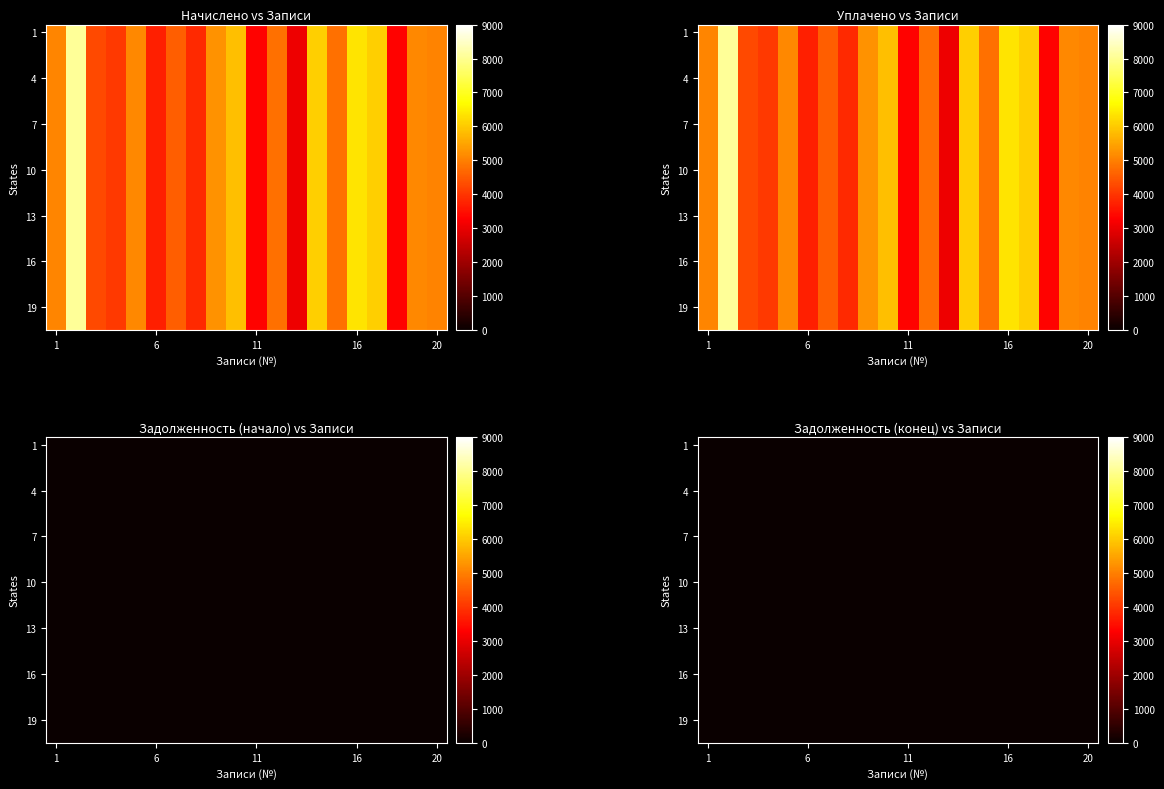

True or false: Уплачено has a value of 8254.1 at 10.

False